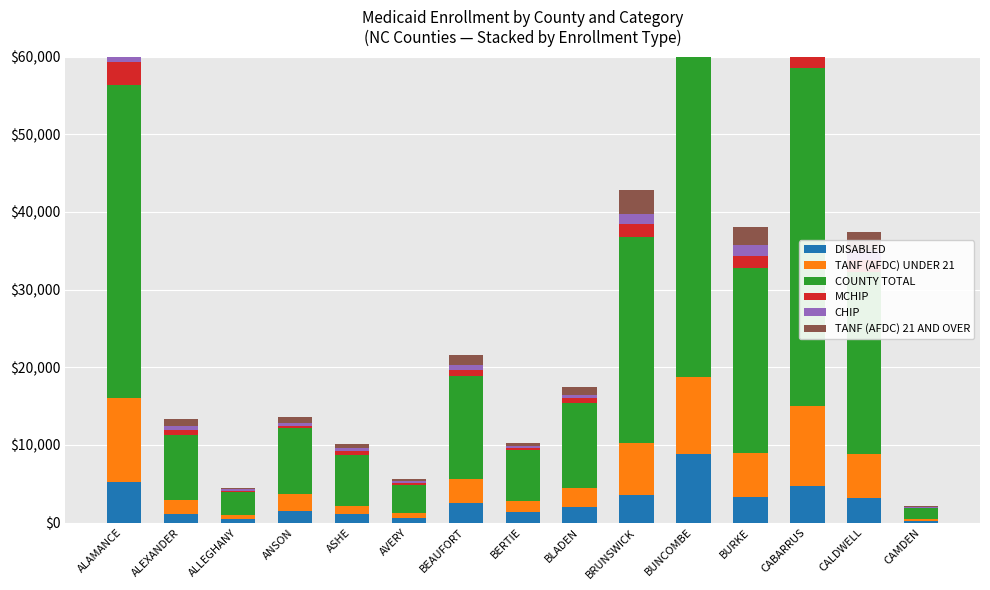

List the series in order of their peak value, lowest first.

CHIP, MCHIP, TANF (AFDC) 21 AND OVER, DISABLED, TANF (AFDC) UNDER 21, COUNTY TOTAL